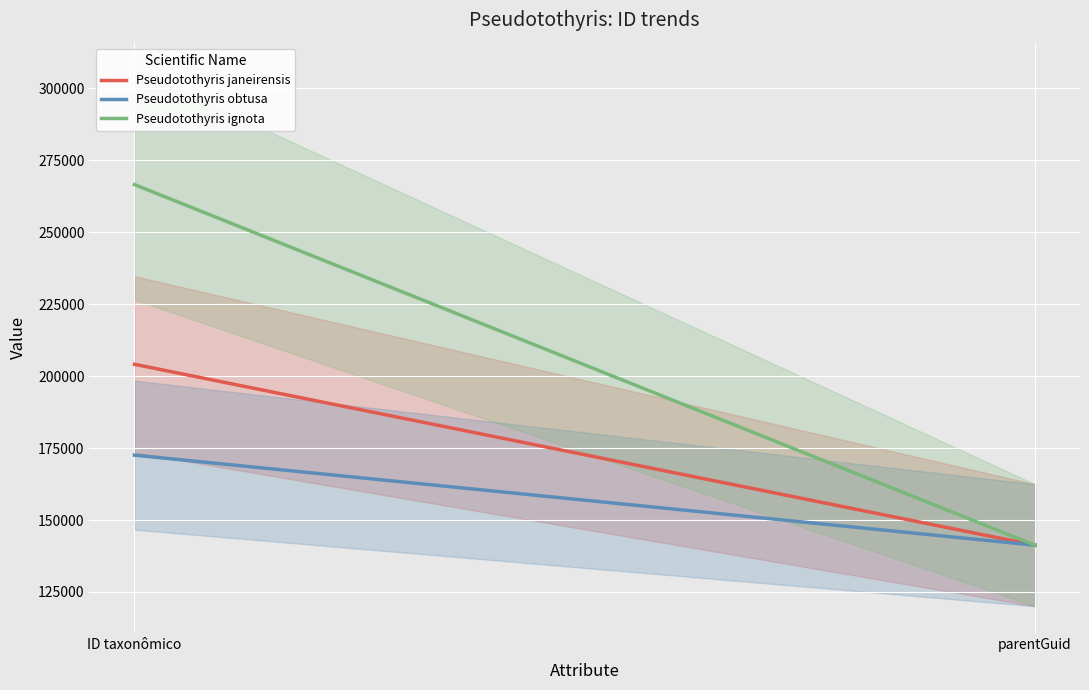

What is the highest value of the Pseudotothyris janeirensis series?

204102